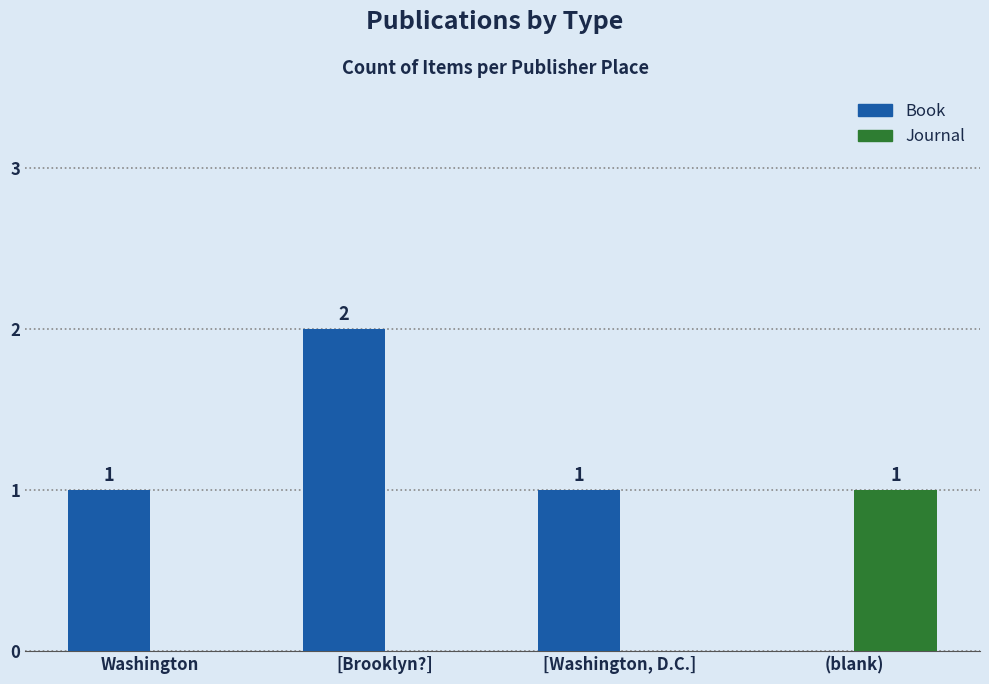

Is it true that Book equals 0 at (blank)?

True